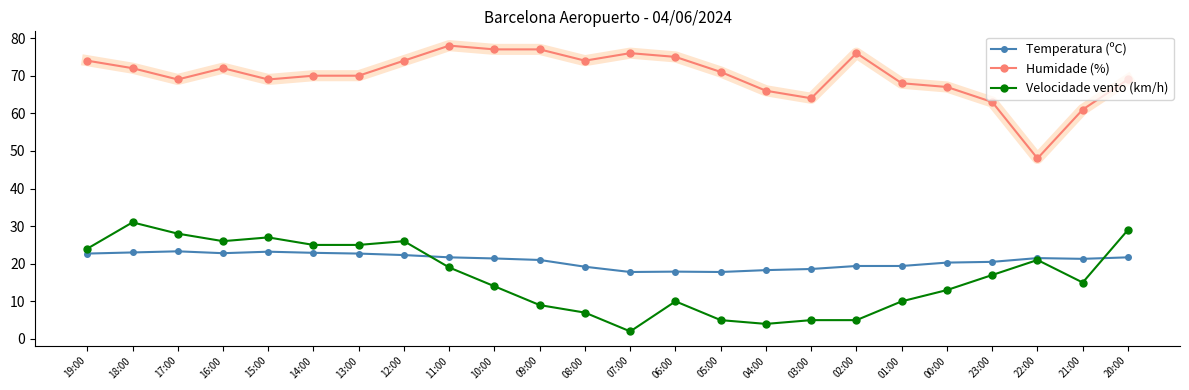

Count the number of data series in this chart.

3